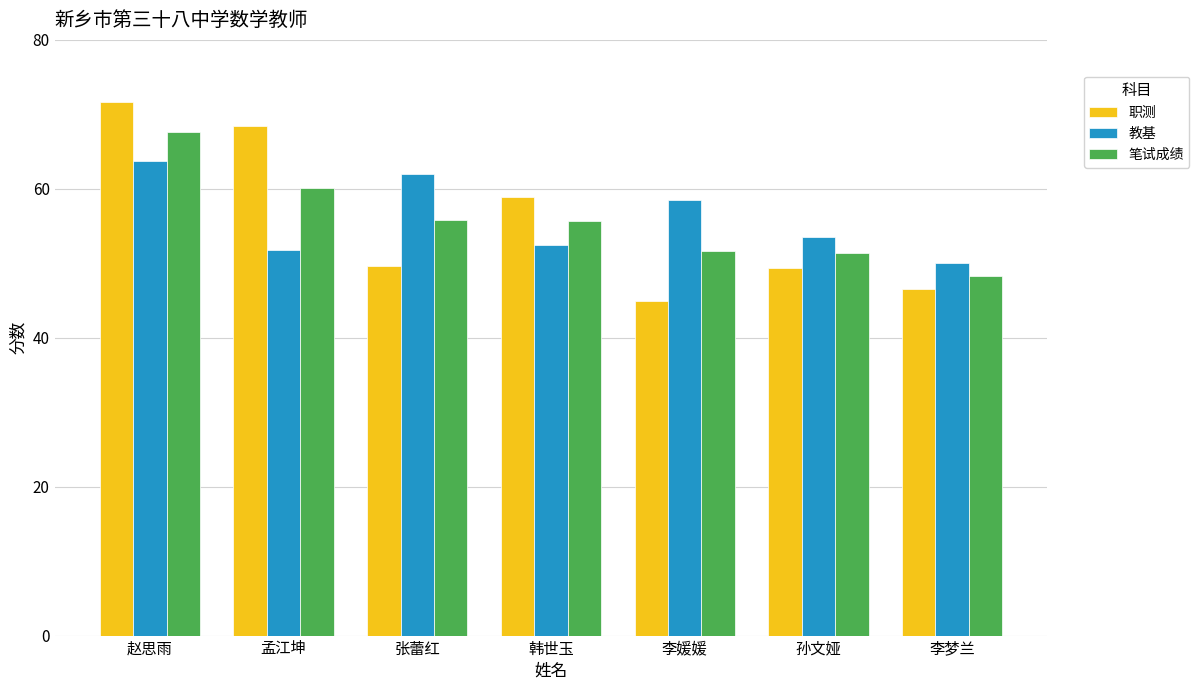

Which category has the highest value in the 教基 series?

赵思雨